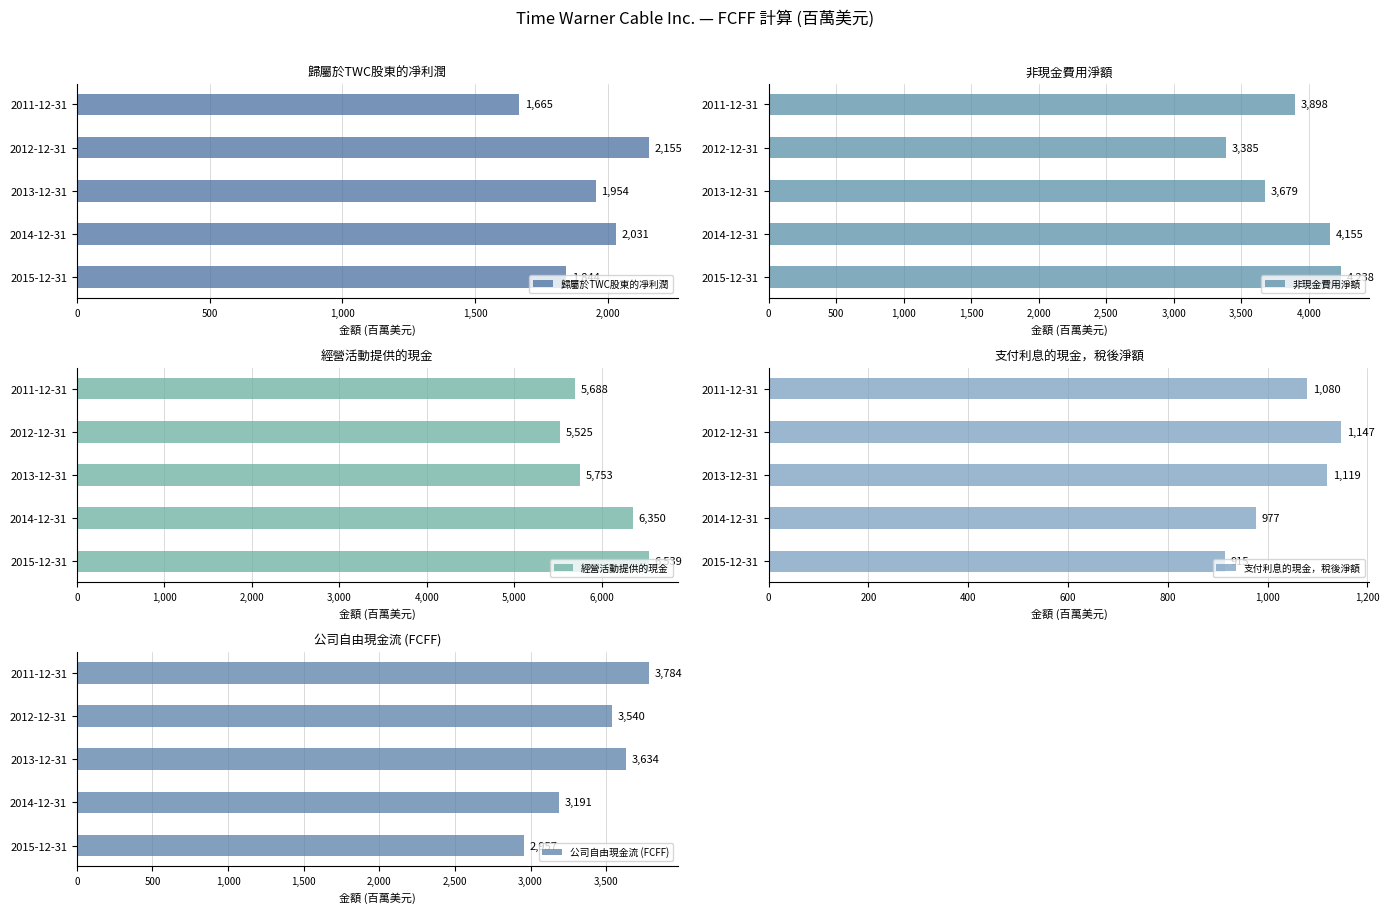

What is the difference between the 支付利息的現金，稅後淨額 values at 2015-12-31 and 2014-12-31?

62